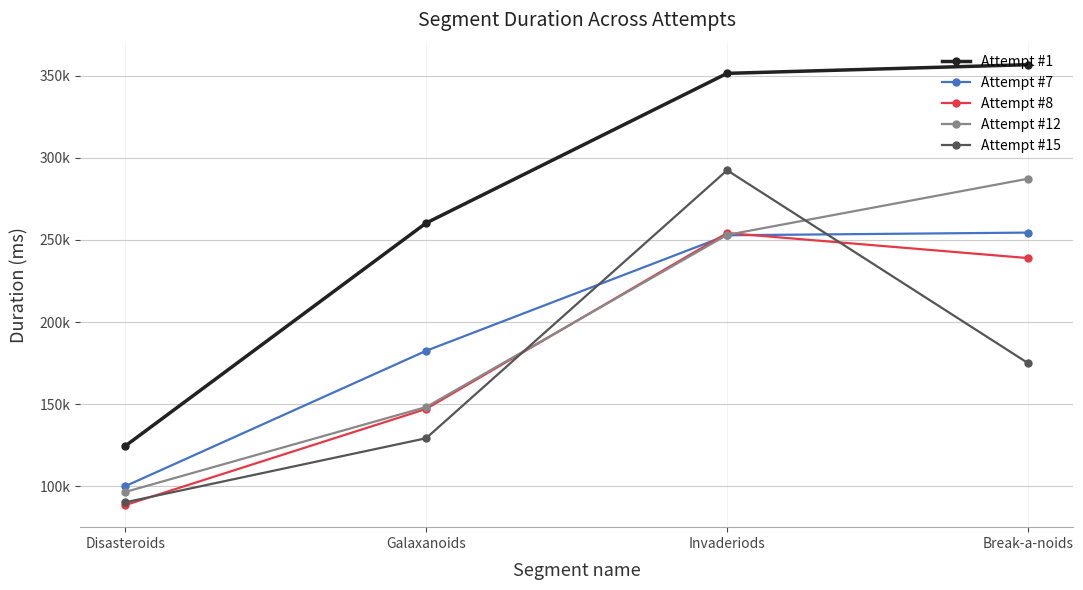

Rank the categories by Attempt #1 value from lowest to highest.

Disasteroids, Galaxanoids, Invaderiods, Break-a-noids